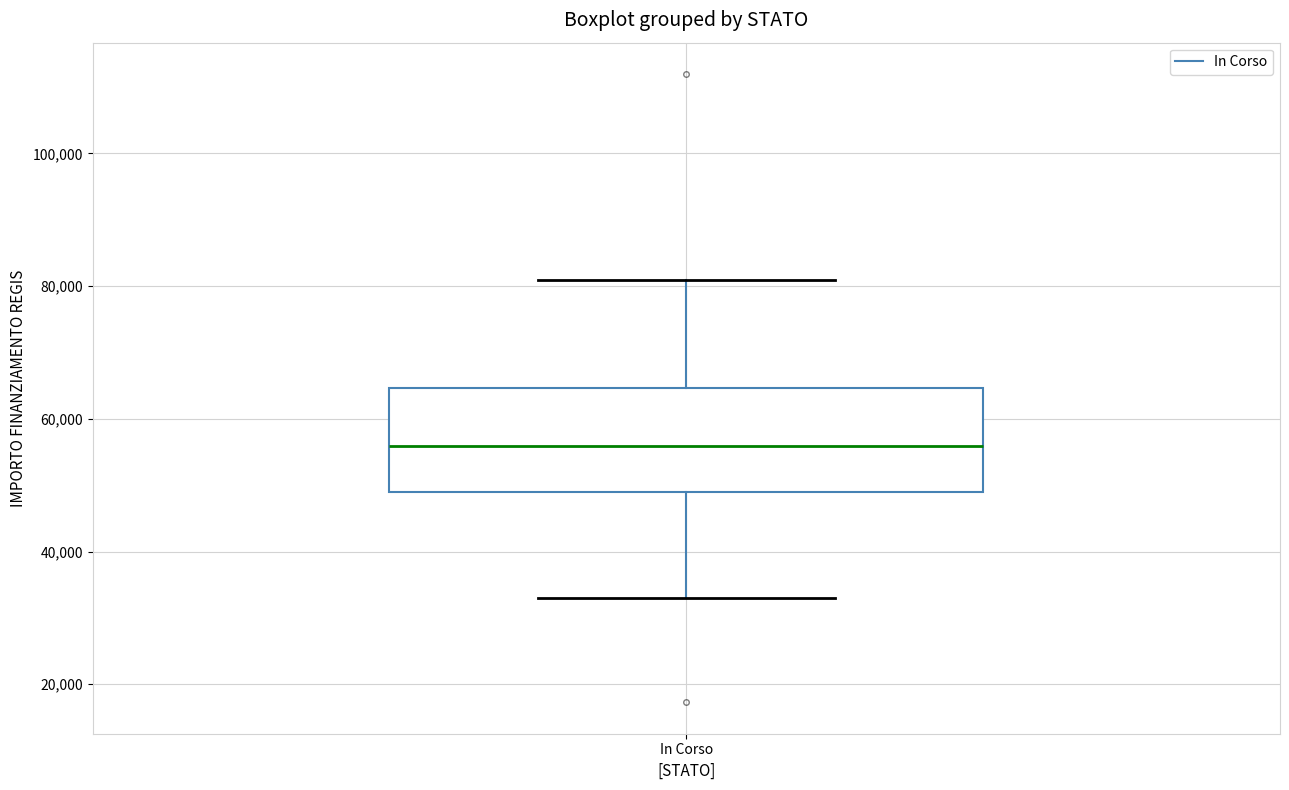

Where is the lower edge of the box for In Corso on the y-axis? The values are not printed on the chart, so give them approximately, as read against the axis.

50000